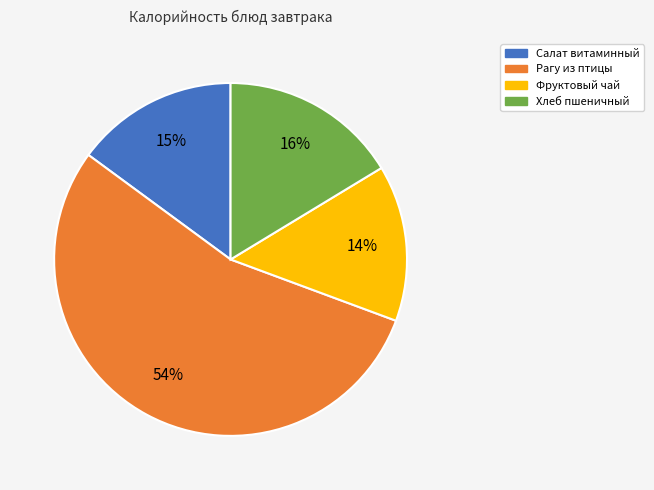

How many slices are in this pie chart?

4